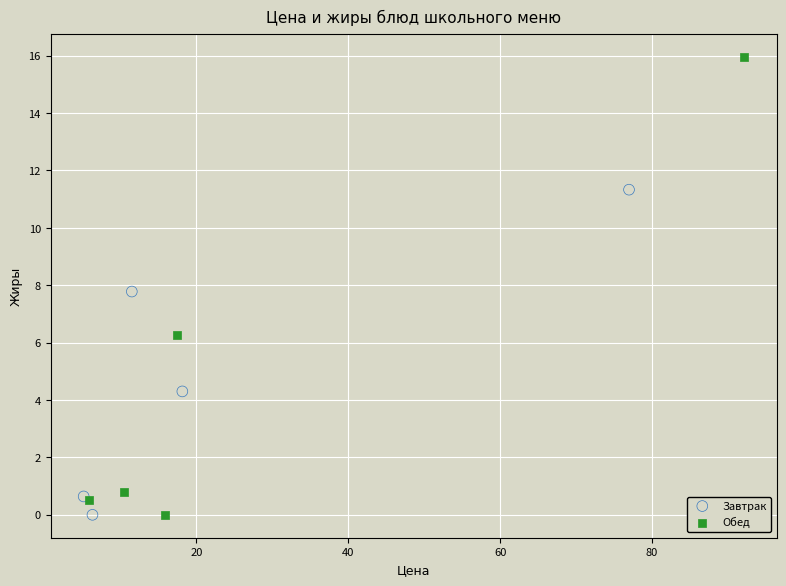

What are all the series names shown in the legend?

Завтрак, Обед